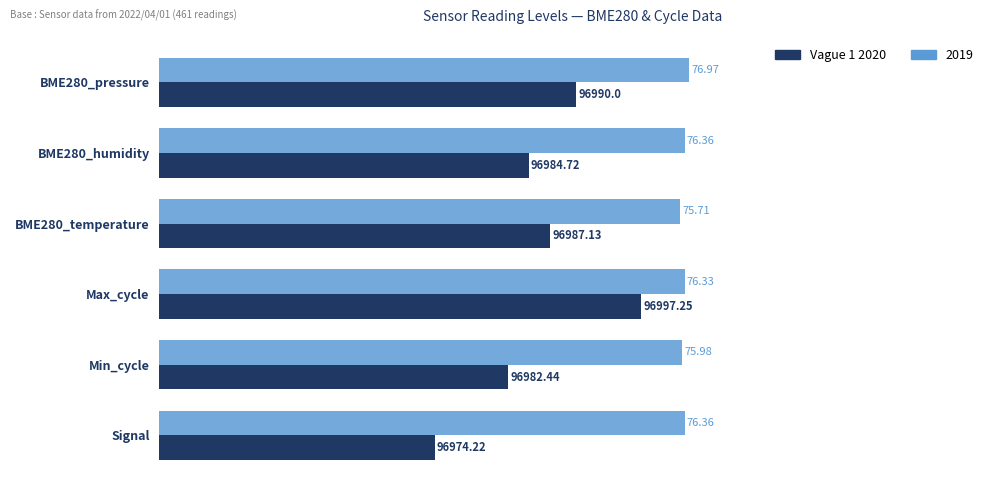

At BME280_pressure, list the series in order from smallest to largest.

Vague 1 2020, 2019